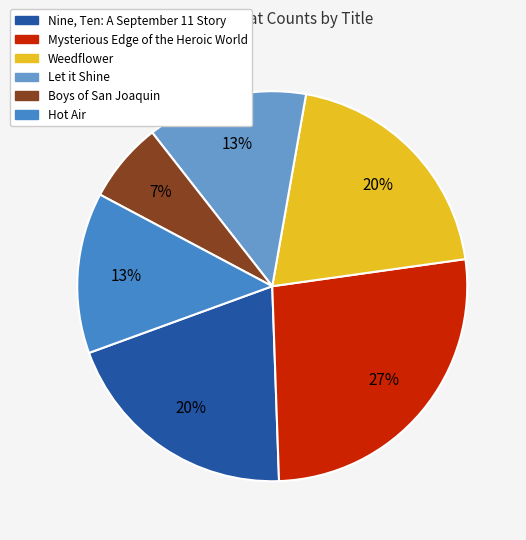

Combined, do Hot Air and Let it Shine account for over 50%?

No